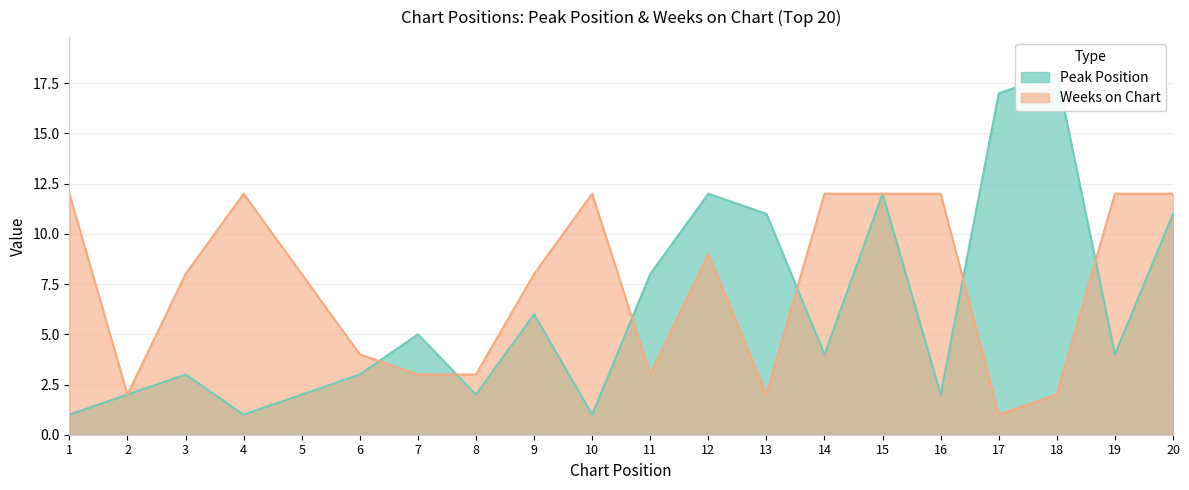

What is the value of the Weeks on Chart point at the 16th from the left?

12